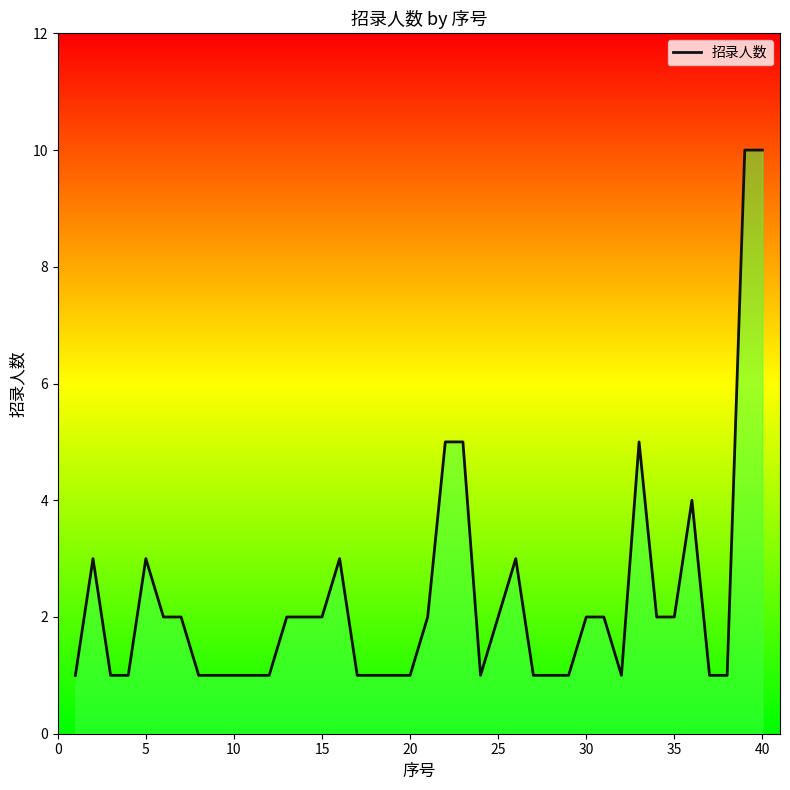

What is the average value?

2